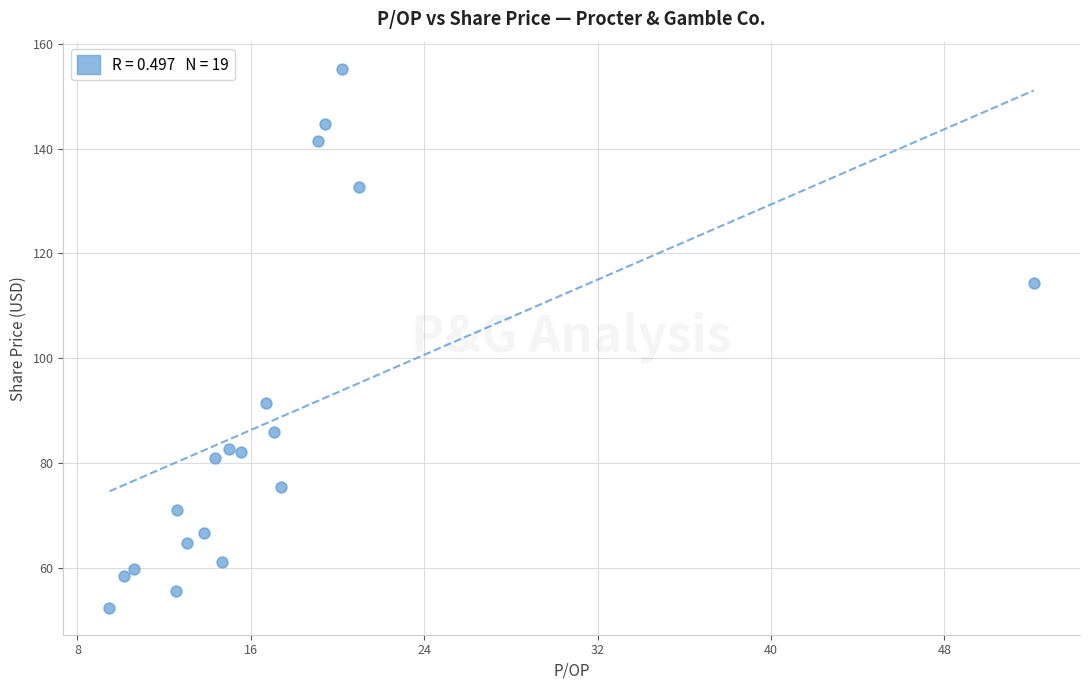

What is the range of Y values (max minus min)?

102.9